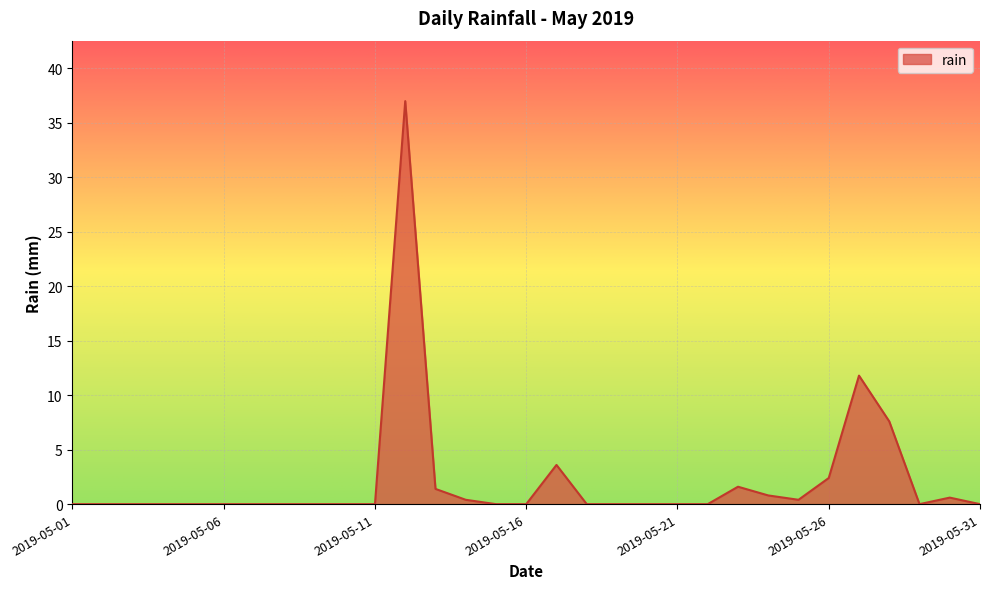

What is the difference between the maximum and minimum values?

37.0